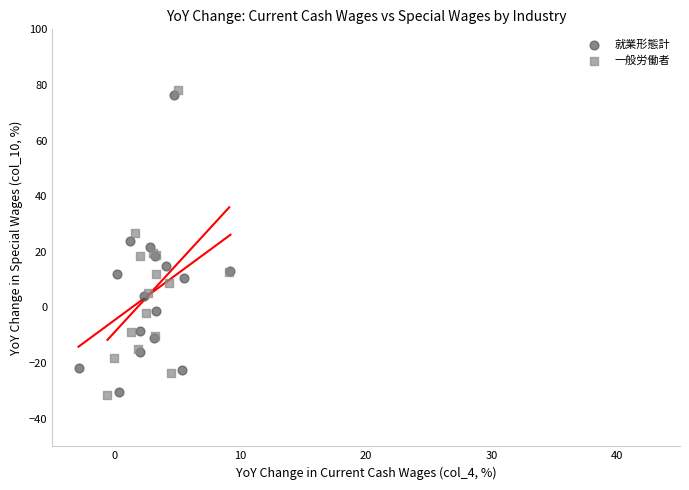

Which series has the largest Y range (max minus min)?

一般労働者